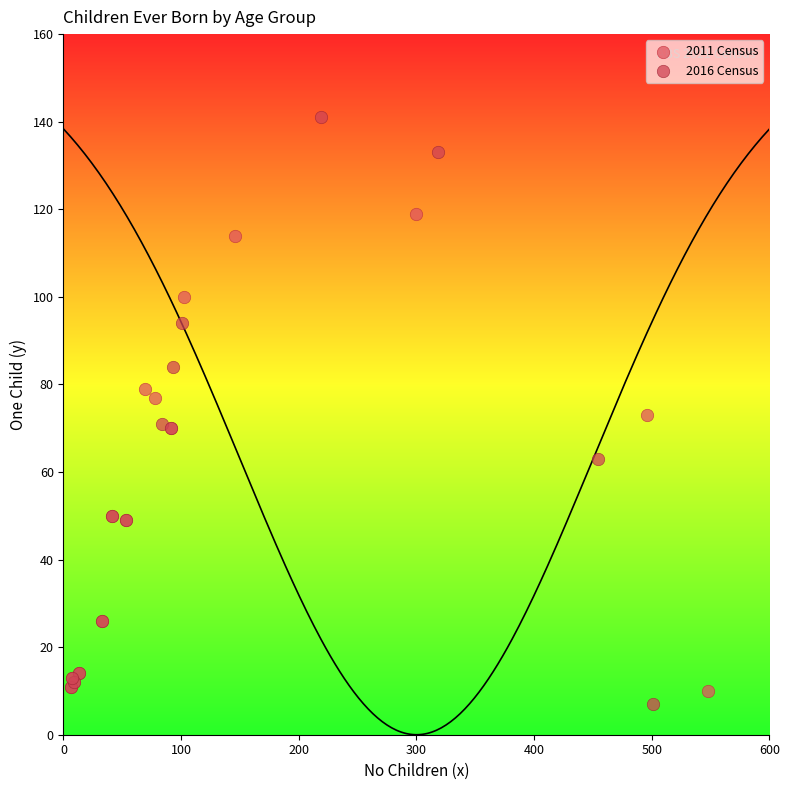

Which series has the largest Y range (max minus min)?

2016 Census